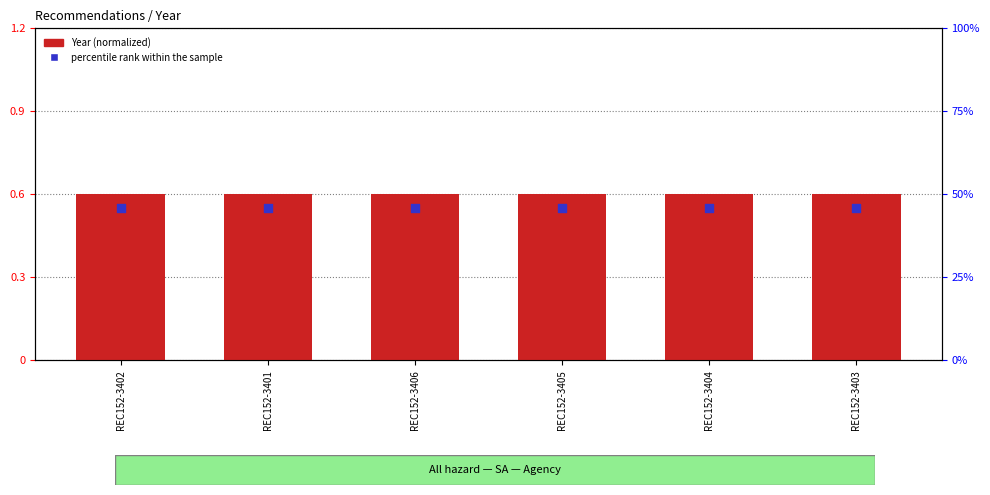

At which category is the sum across all series the highest?

REC152-3402